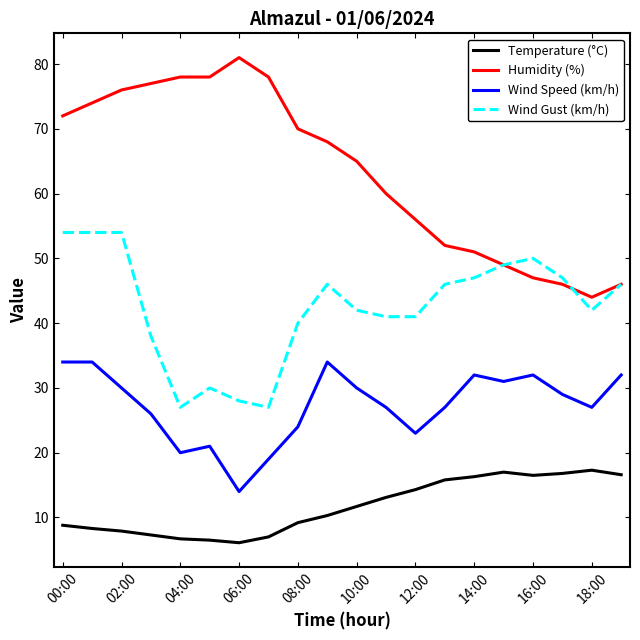

True or false: Wind Gust (km/h) has more than 1 points higher than both neighbors.

True